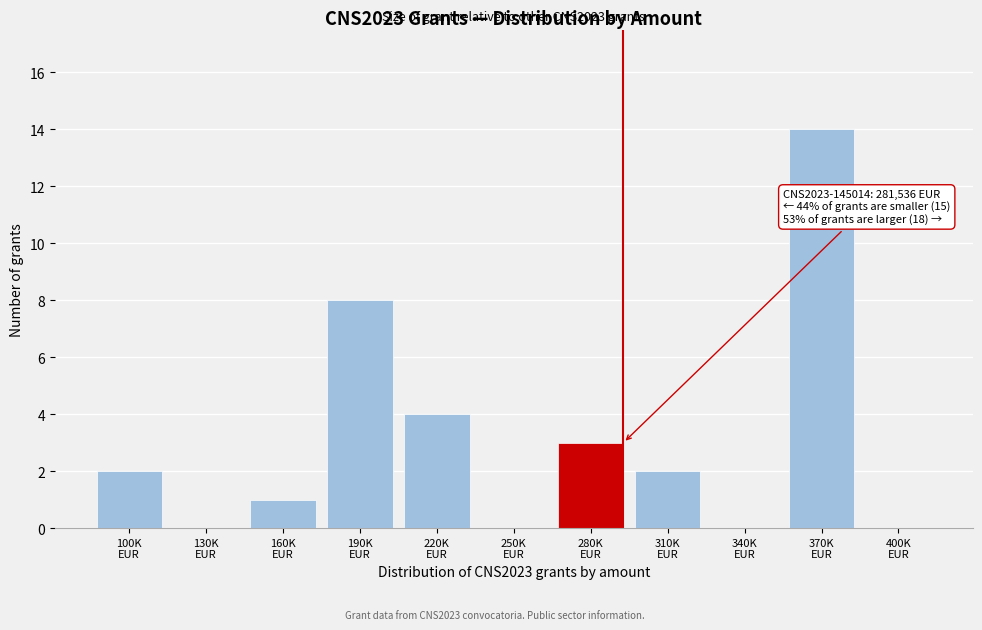

What is the greatest value displayed?

14